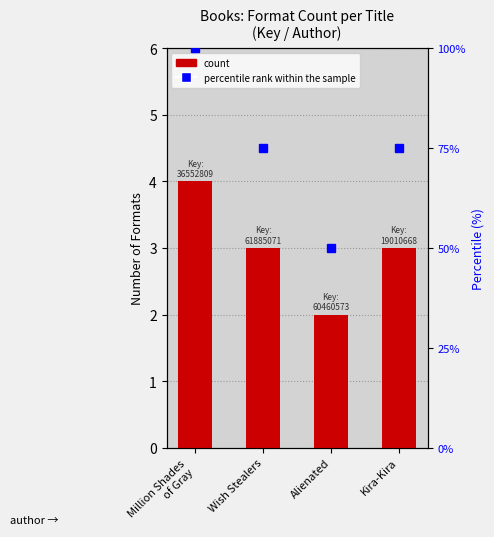

Which series has the largest range (max minus min)?

percentile rank within the sample